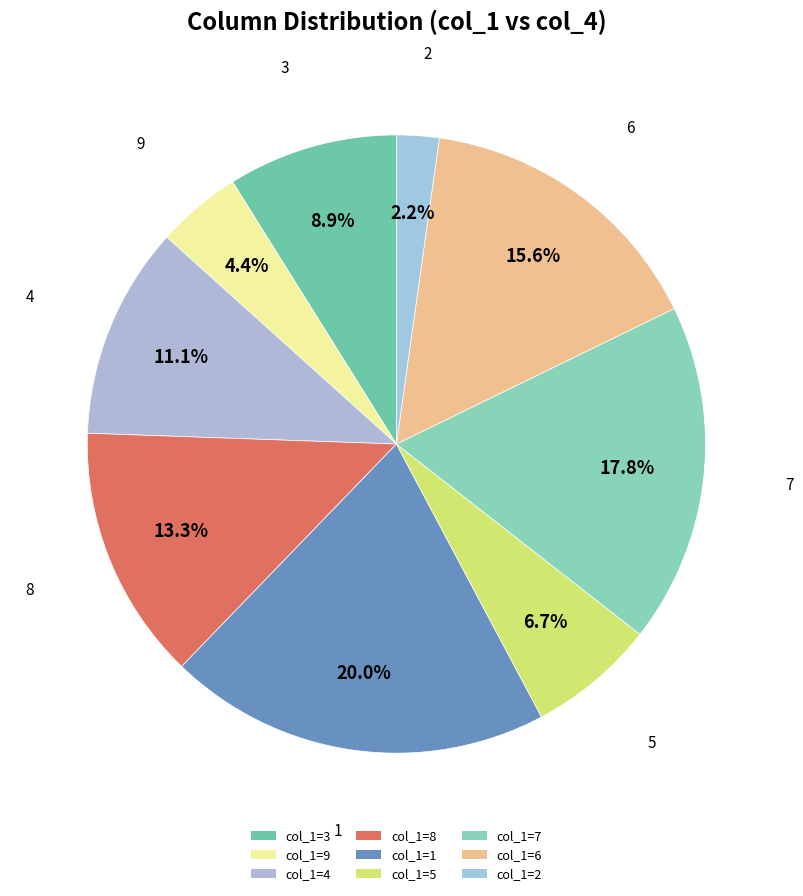

How many segments does this pie chart have?

9